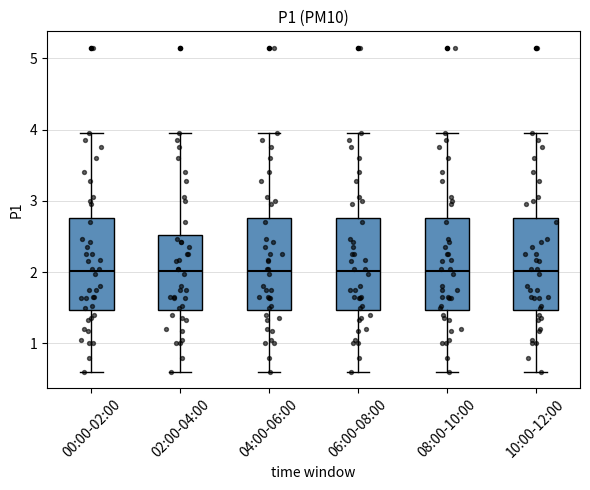

Reading left to right, transcribe this box plot: for each box, give where its median line is, the range the box spans, and where its two whiskers end, as read against the y-axis. The values are not printed on the chart, so give them approximately, as read against the axis.

00:00-02:00: median 2.0, box 1.5 to 2.8, whiskers 0.6 to 4.0
02:00-04:00: median 2.0, box 1.5 to 2.5, whiskers 0.6 to 4.0
04:00-06:00: median 2.0, box 1.5 to 2.8, whiskers 0.6 to 4.0
06:00-08:00: median 2.0, box 1.5 to 2.8, whiskers 0.6 to 4.0
08:00-10:00: median 2.0, box 1.5 to 2.8, whiskers 0.6 to 4.0
10:00-12:00: median 2.0, box 1.5 to 2.8, whiskers 0.6 to 4.0